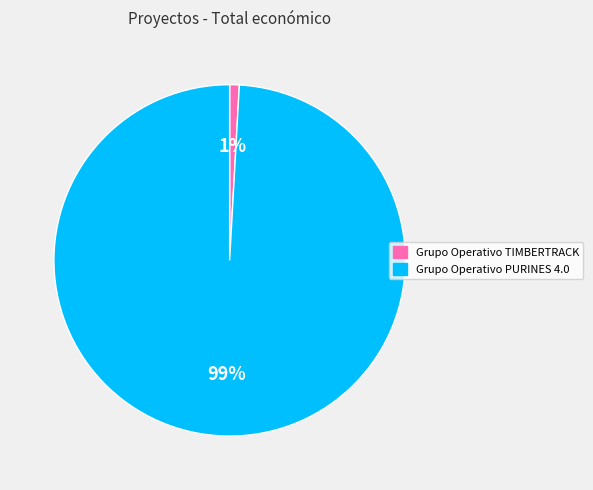

Is it true that Grupo Operativo TIMBERTRACK is 6% of the pie?

False